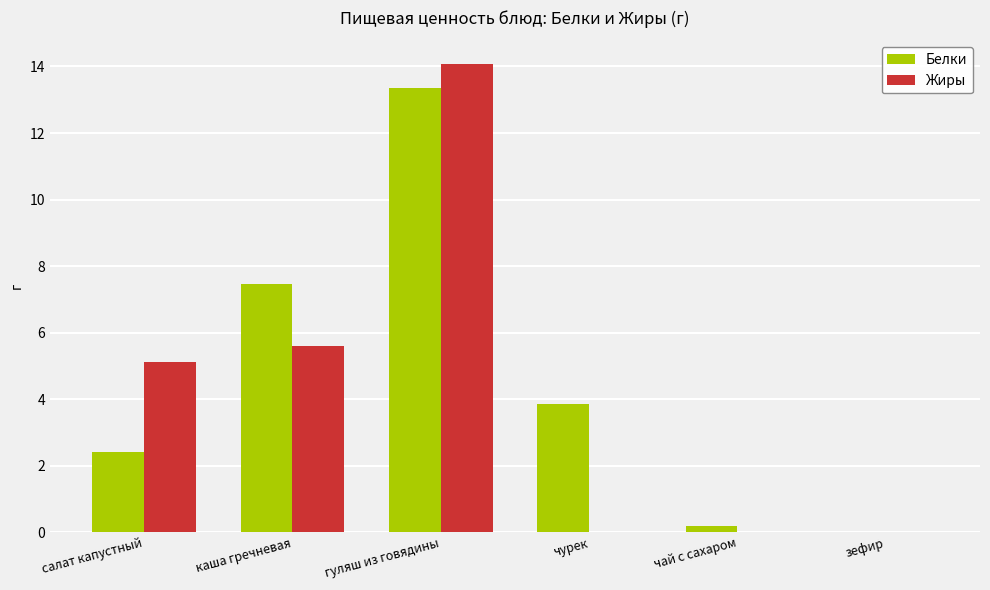

Which series has the largest total across all categories?

Белки